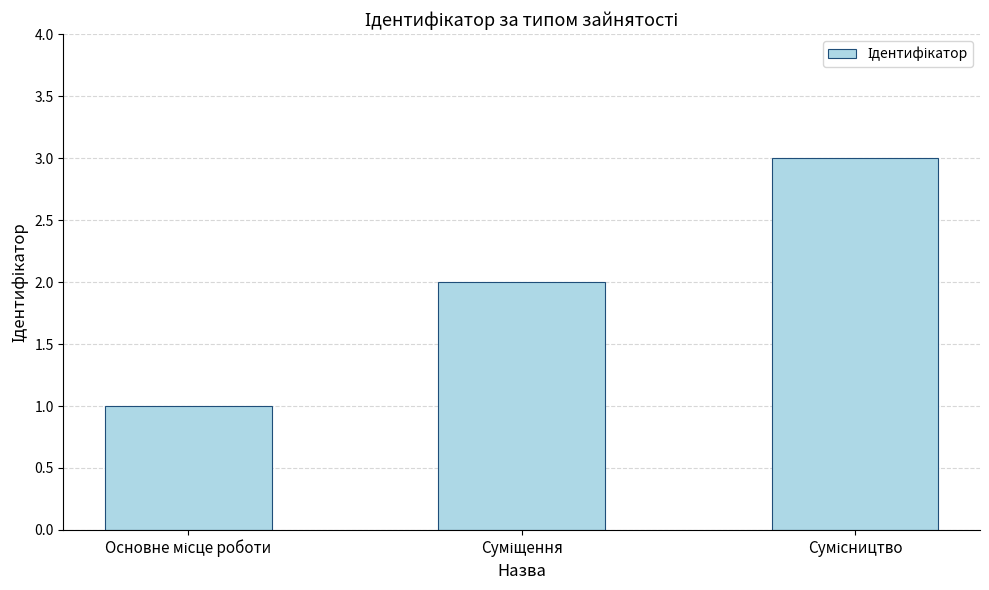

What is the greatest value displayed?

3